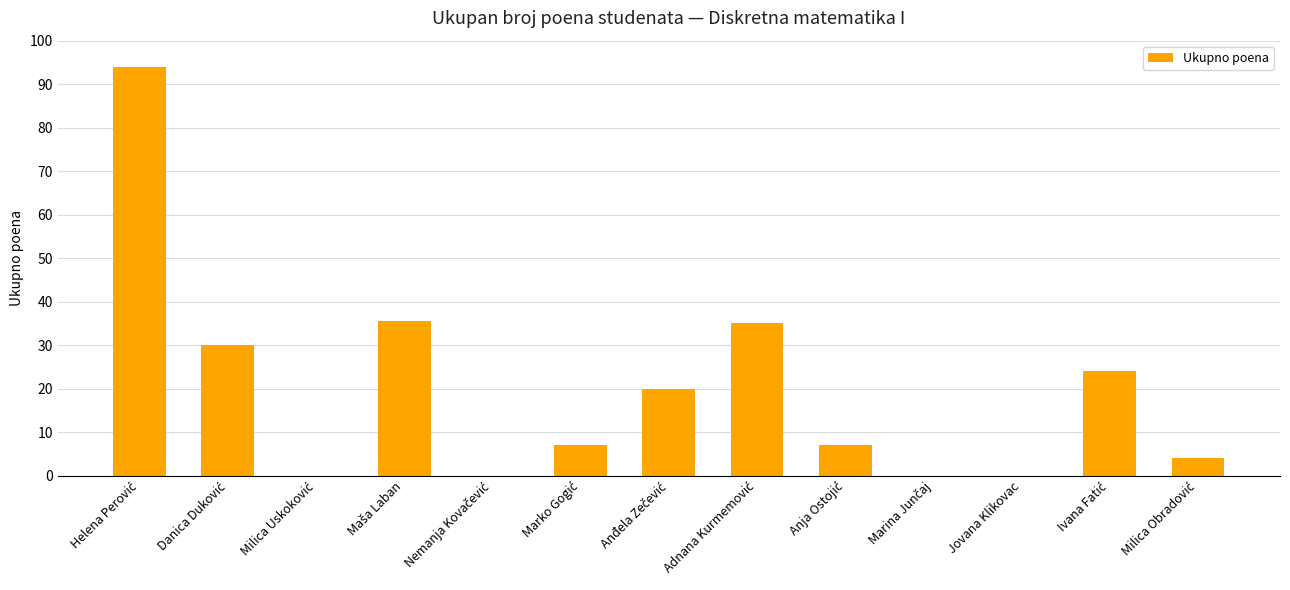

Are the bars horizontal?

No